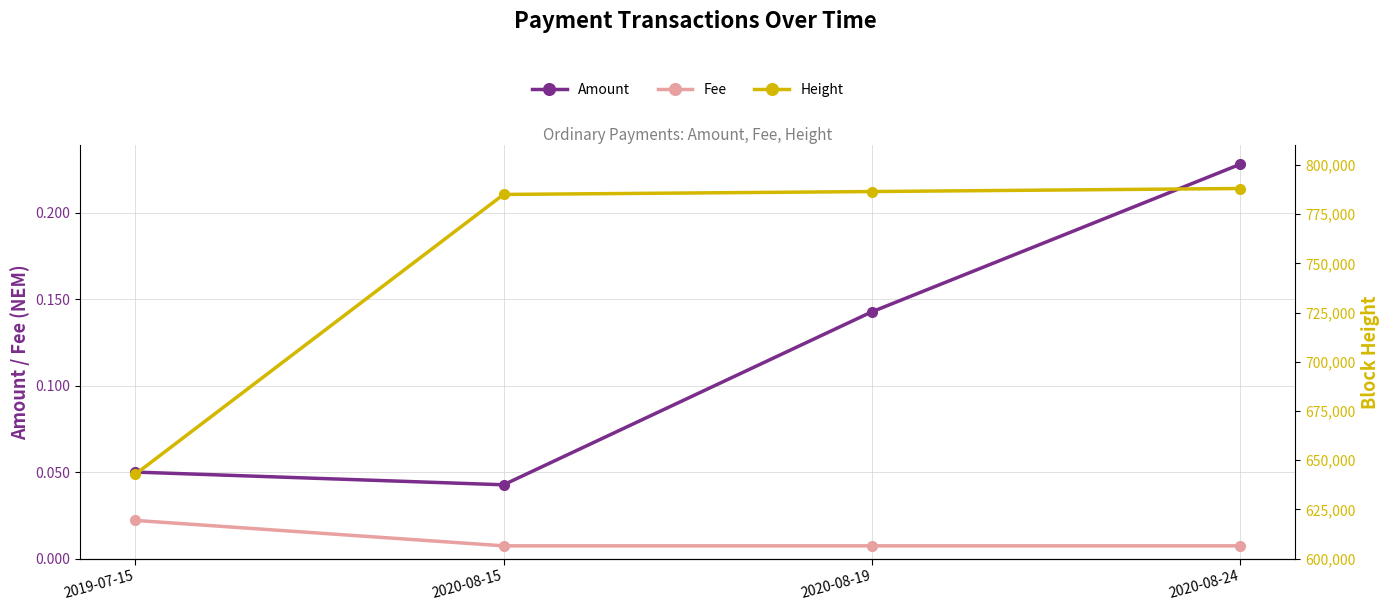

What is the highest value of the Height series?

788005.0